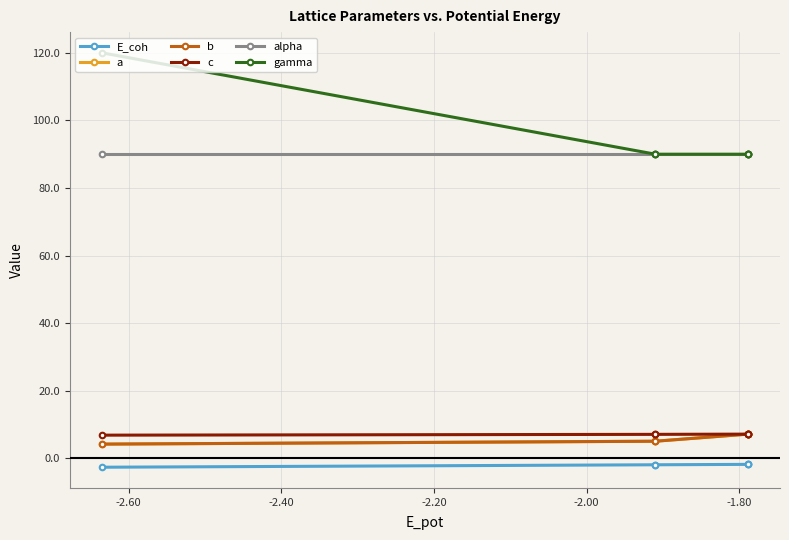

Is this an area chart (filled region under the line)?

No